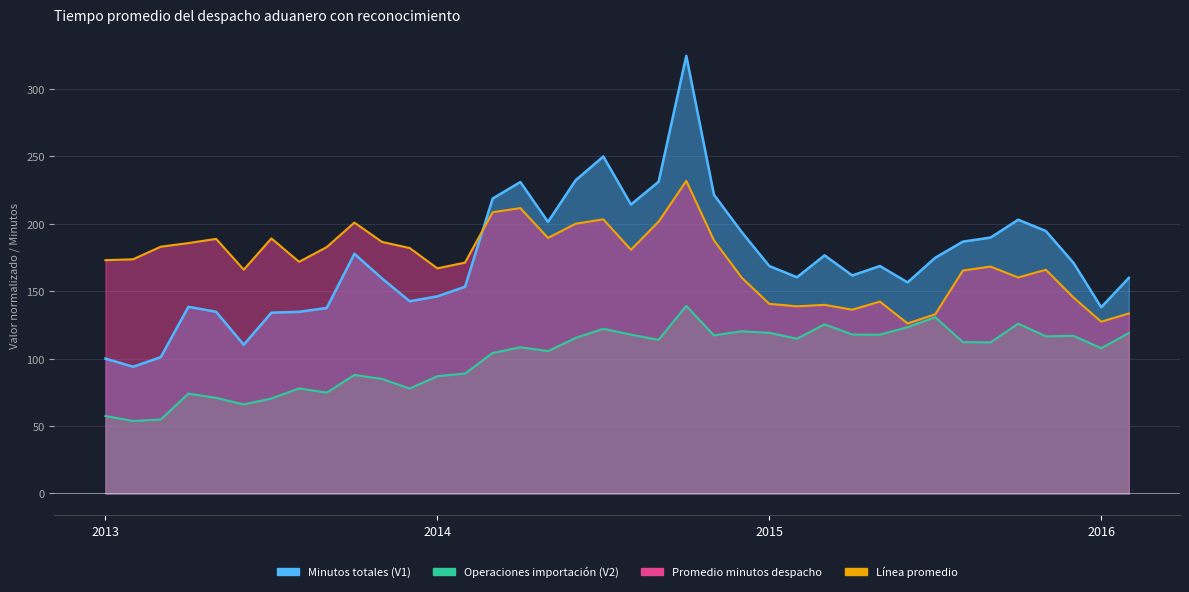

Reading left to right, list all the values displayed in this chart.

Minutos totales (V1): 100.0	94.0	101.1	138.4	134.8	110.3	134.1	134.7	137.6	177.7	159.5	142.6	146.2	153.3	218.7	231.0	201.4	232.3	249.9	214.3	231.3	324.6	221.6	193.9	168.7	160.4	176.6	161.7	168.7	156.5	174.8	186.8	189.8	203.0	194.6	171.0	138.1	159.9
Operaciones importacion (V2): 57.4	53.8	54.9	74.1	70.9	66.0	70.4	77.9	74.8	87.9	84.9	77.8	87.0	88.9	104.2	108.4	105.6	115.4	122.1	117.8	114.0	139.1	117.3	120.3	119.2	114.8	125.4	117.9	117.8	123.3	130.7	112.3	112.1	125.9	116.5	116.9	107.7	119.0
Promedio minutos despacho: 173.0	173.7	183.0	185.7	188.8	166.0	189.2	171.8	182.7	200.9	186.6	182.0	167.0	171.2	208.6	211.7	189.5	200.0	203.3	180.8	201.6	231.8	187.7	160.2	140.7	138.8	139.9	136.3	142.3	126.1	132.9	165.3	168.3	160.2	165.9	145.3	127.4	133.5